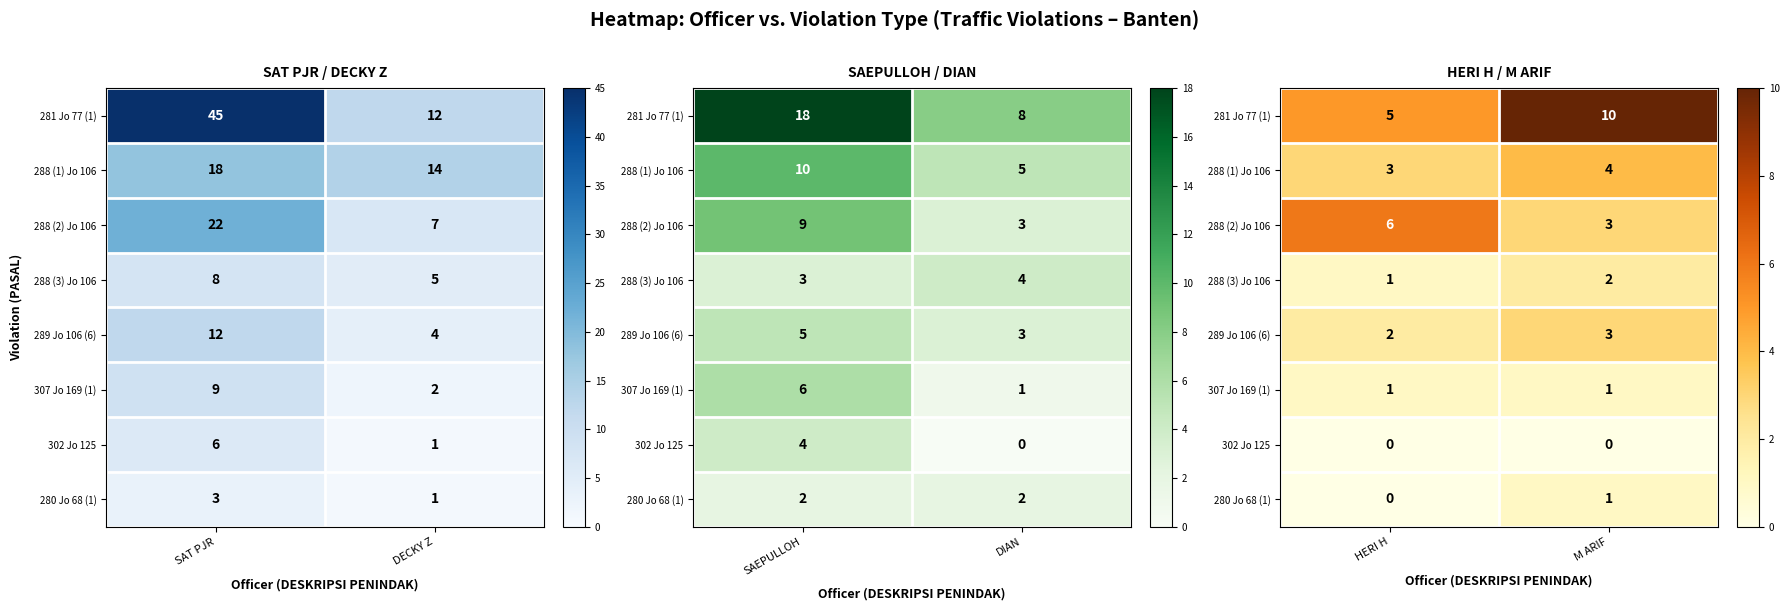

Count the 280 Jo 68 (1) values in the range 0 to 1.

2